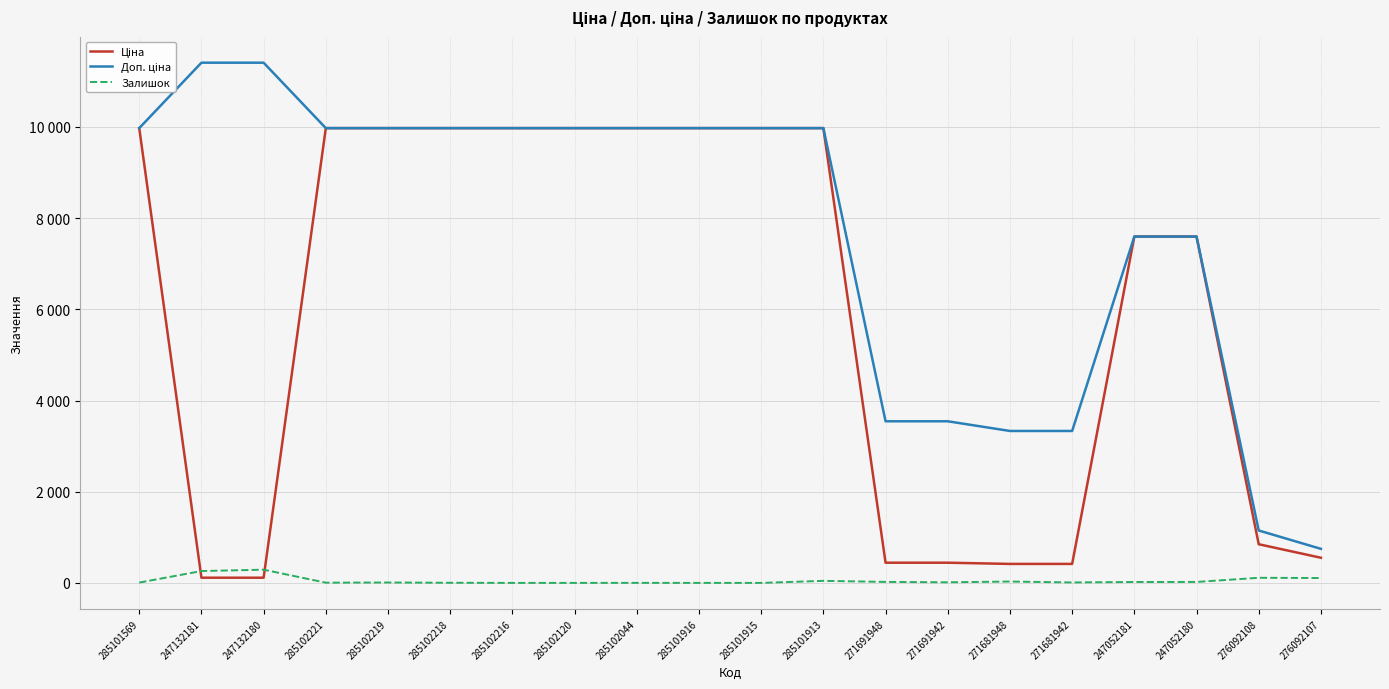

The Ціна series shows 56.0 at 247132181. True or false?

False